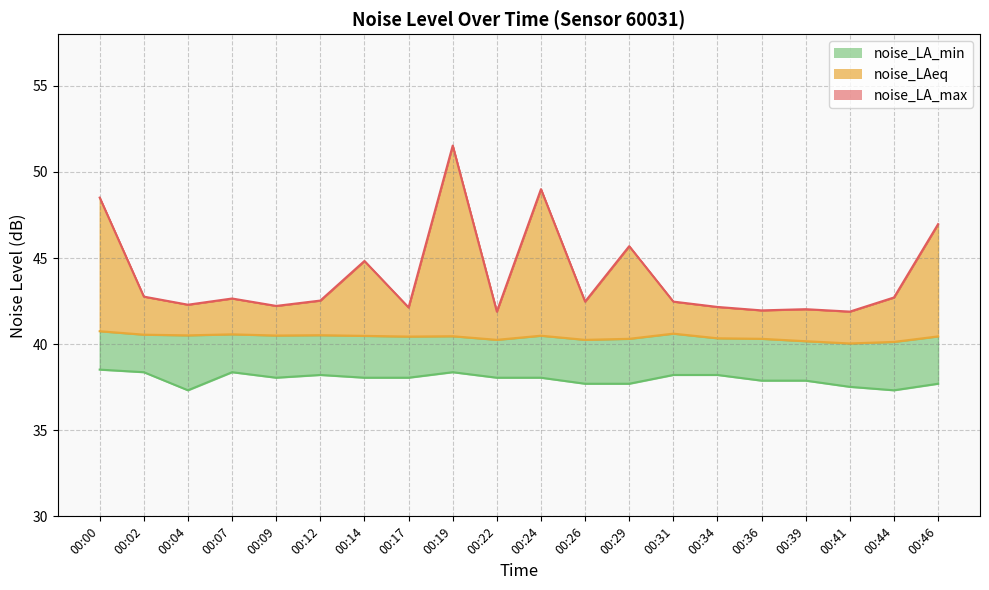

True or false: noise_LA_min and noise_LA_max cross at least once.

False